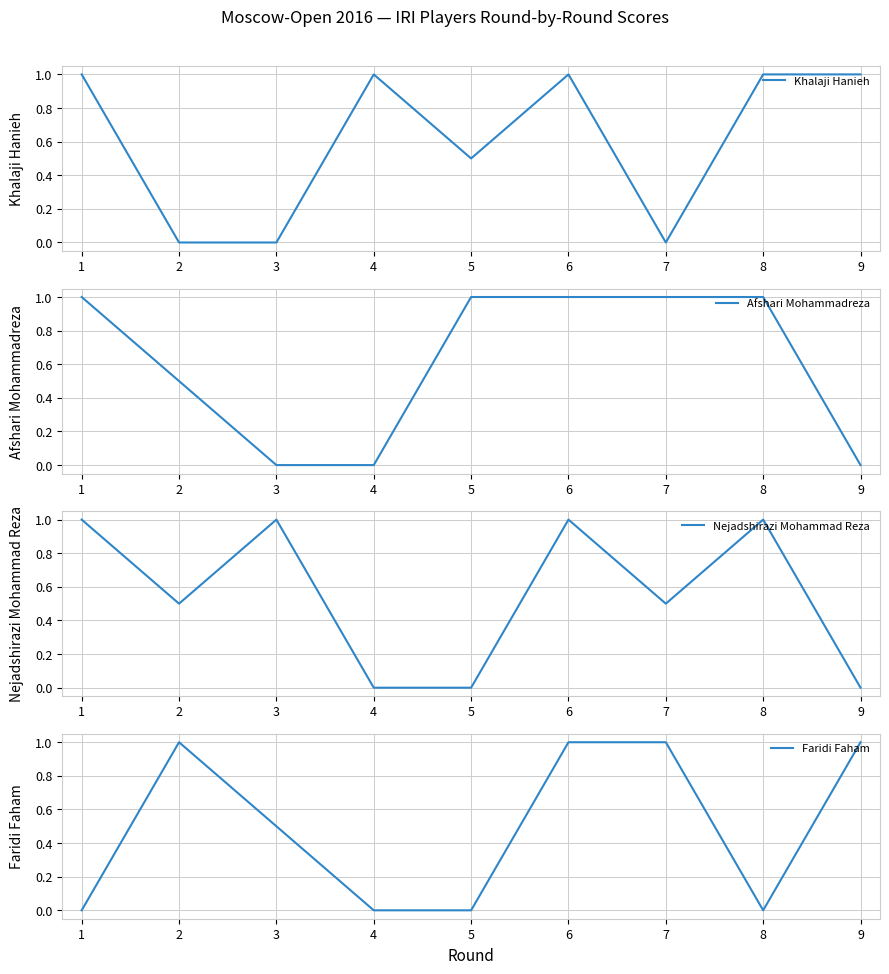

What is the sum of all Khalaji Hanieh values?

5.5